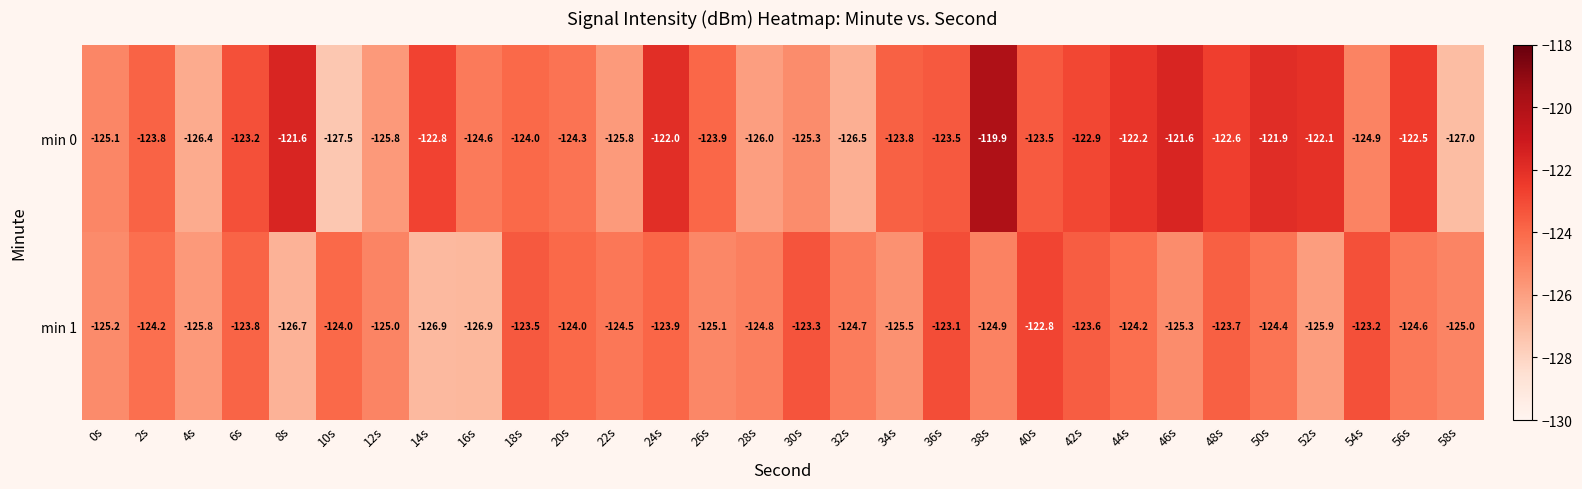

How many distinct data groups are displayed?

2